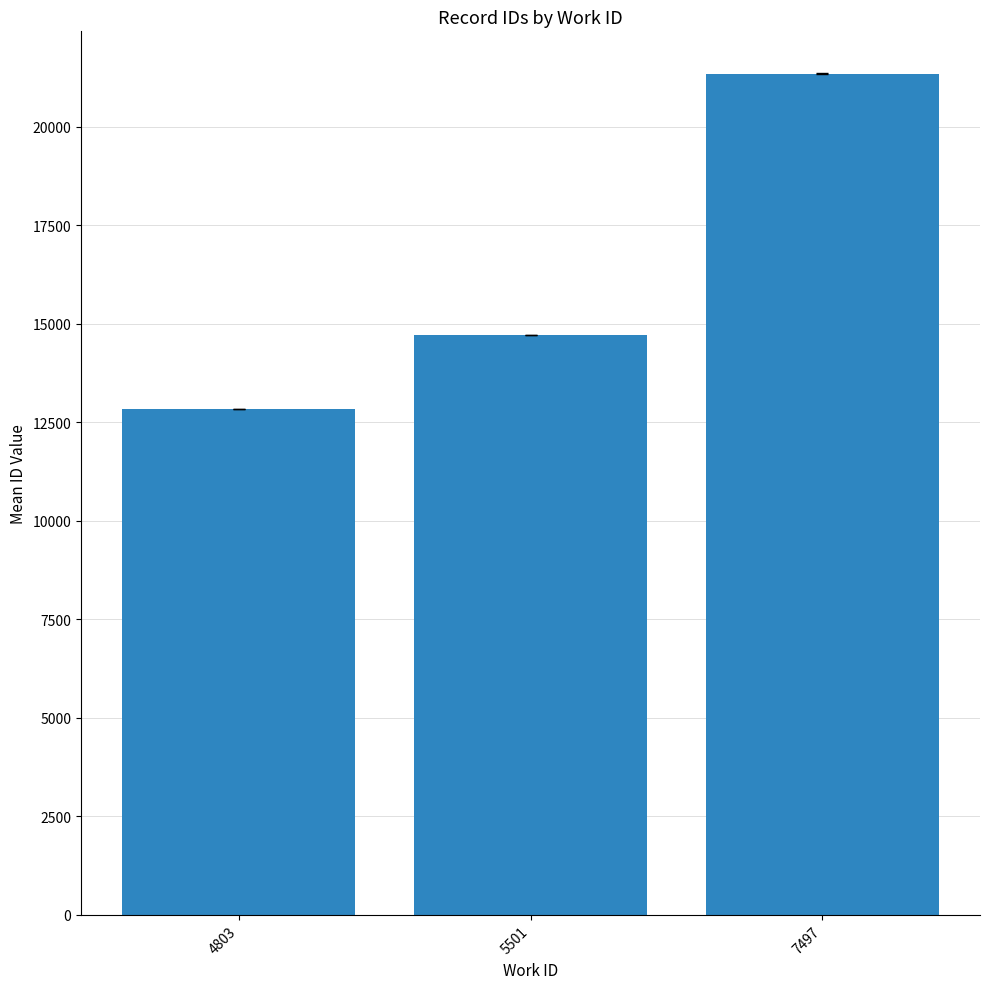

Rank the categories by value from highest to lowest.

7497, 5501, 4803